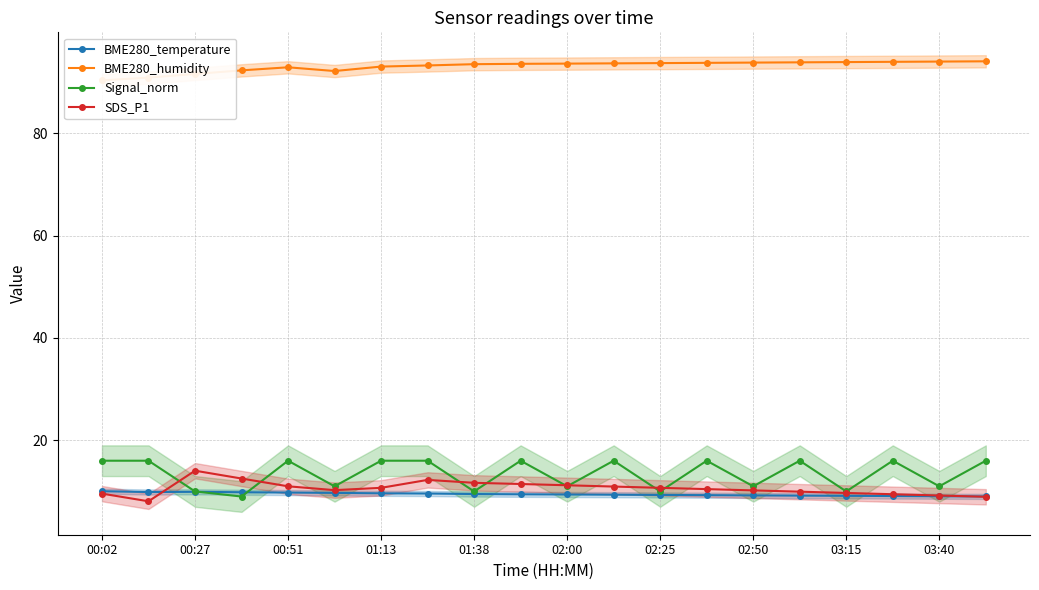

What is the minimum value for Signal_norm?

9.0